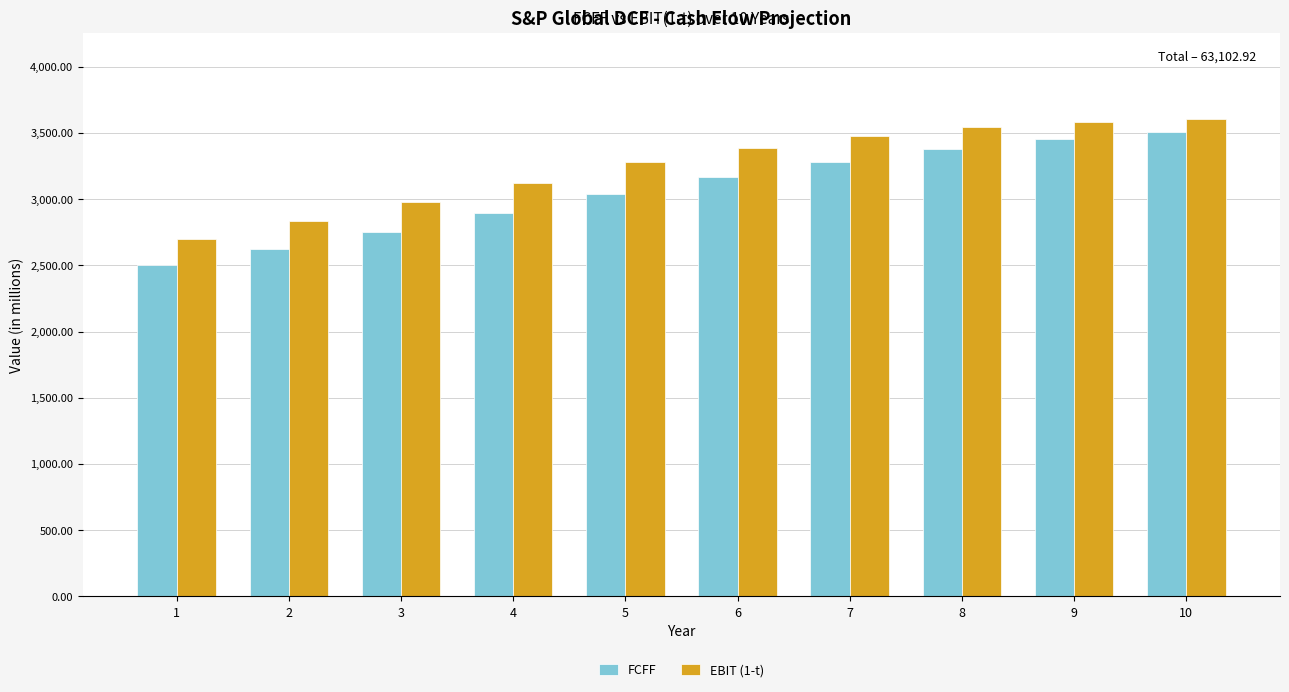

Rank the series by their maximum value, from lowest to highest.

FCFF, EBIT (1-t)